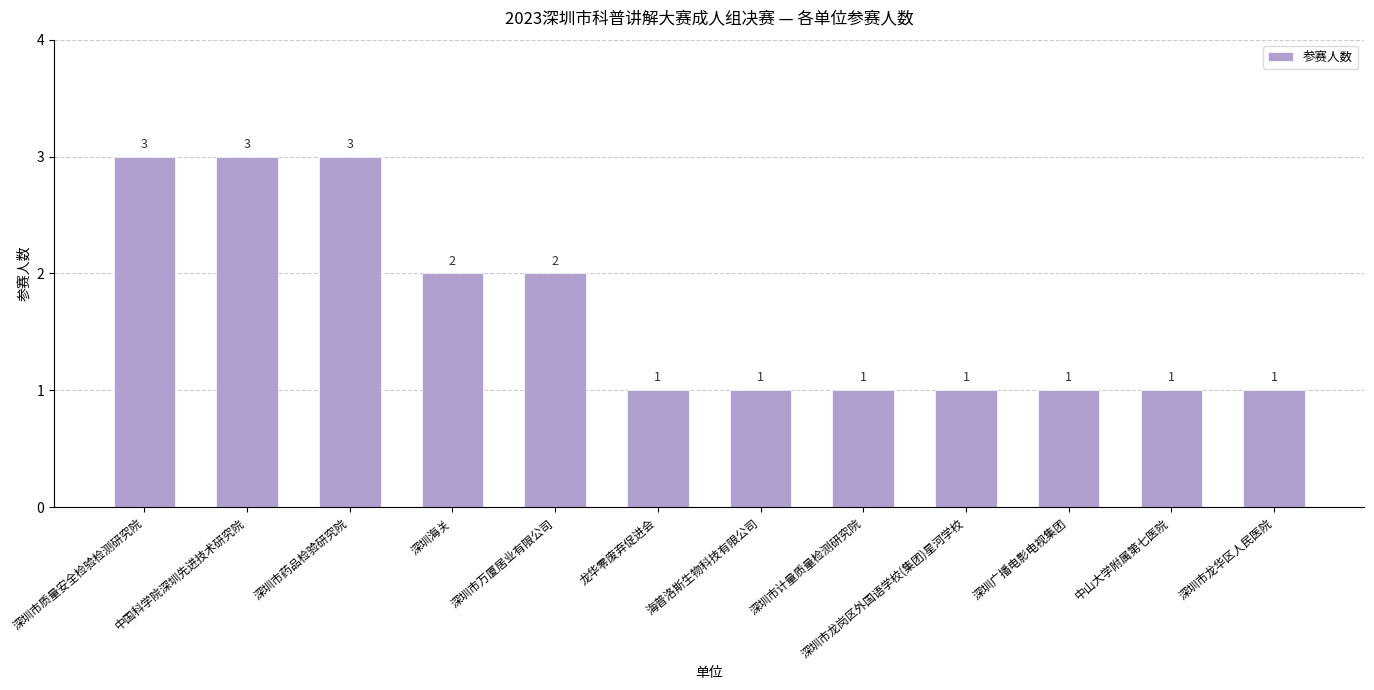

Count the values in the range 1 to 3.

12